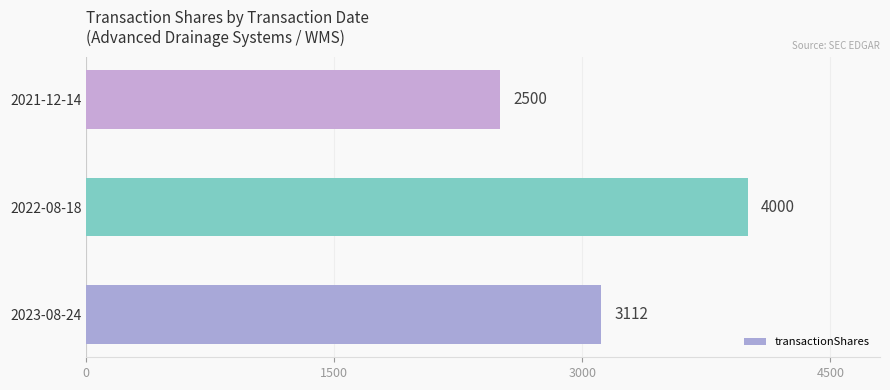

What is the average value?

3204